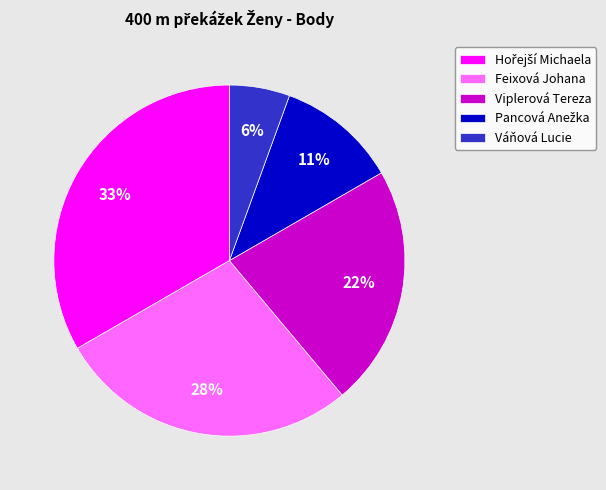

Count the number of slices in the pie.

5